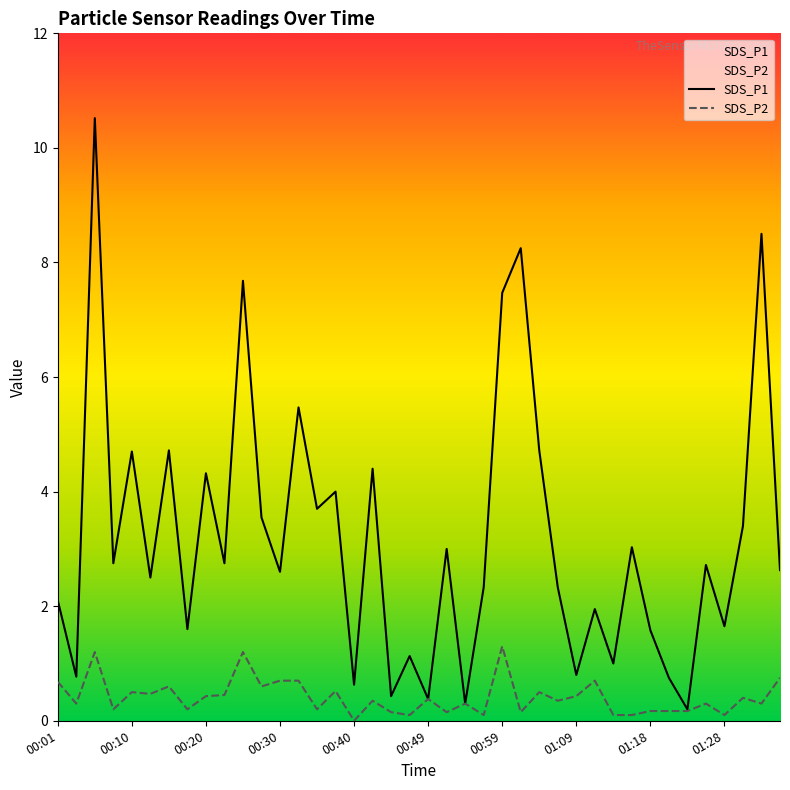

Is it true that SDS_P2 equals 2.2 at 00:59?

False